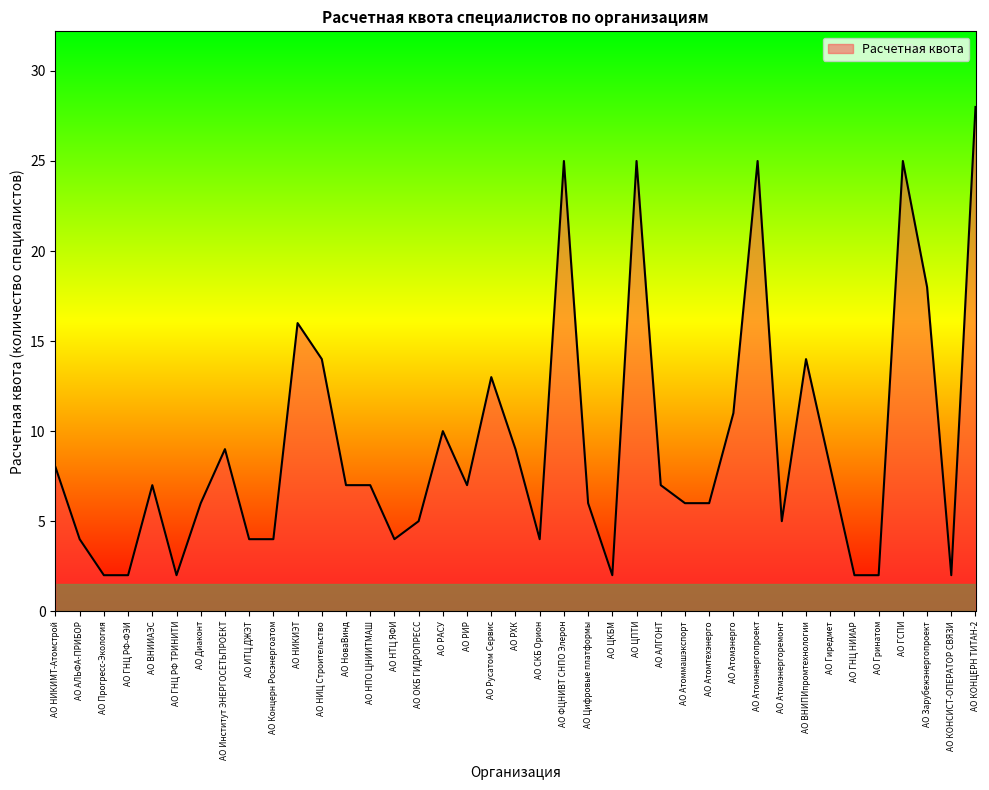

What is the smallest value displayed?

2